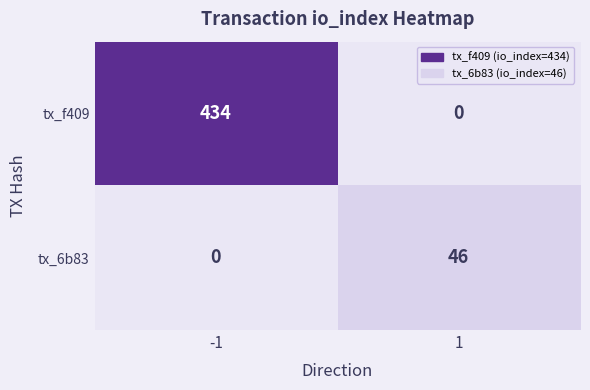

Is the value of tx_6b83 at 1 greater than the value of tx_f409 at 1?

Yes